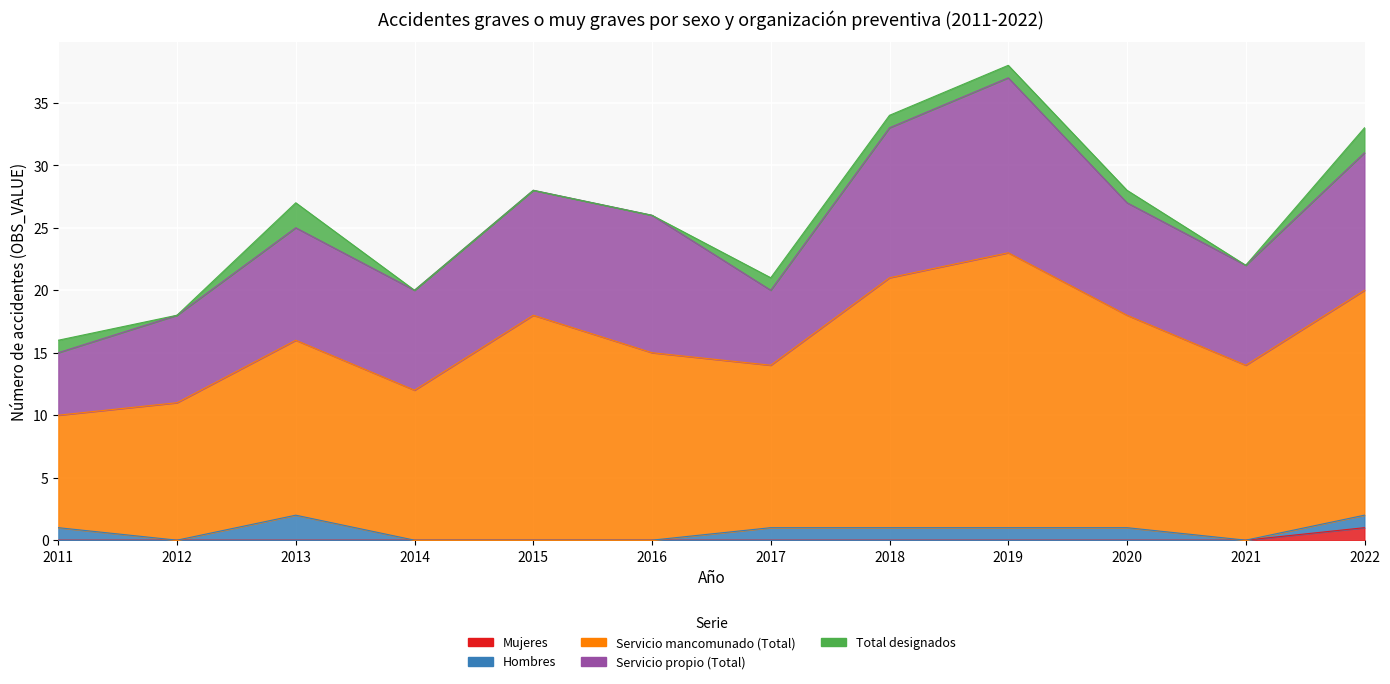

Which series has the largest total across all categories?

Servicio mancomunado (Total)